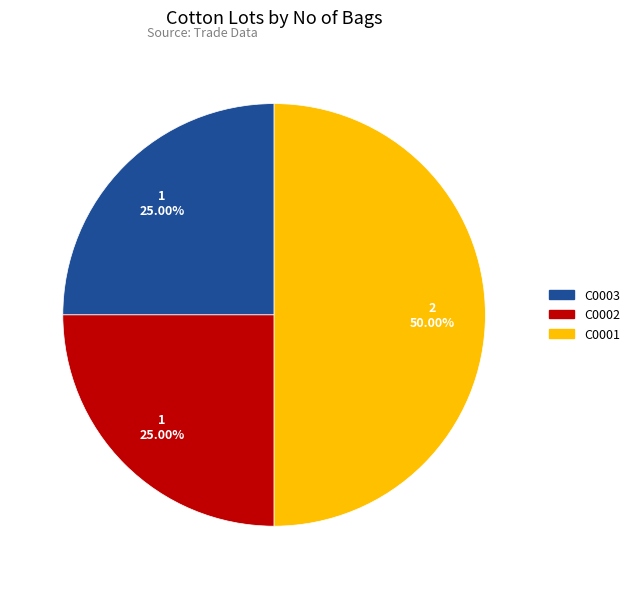

Is C0002 the majority of the pie?

No